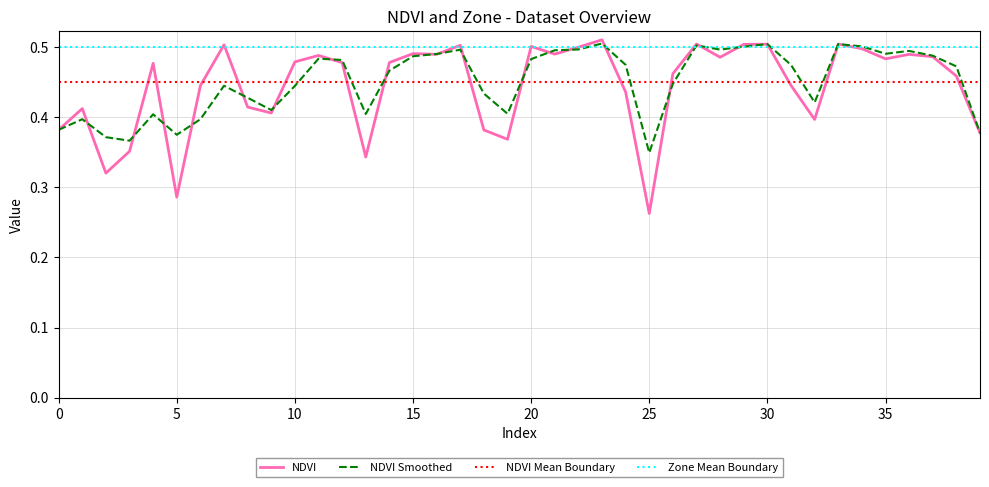

Which series has the widest spread of values?

NDVI